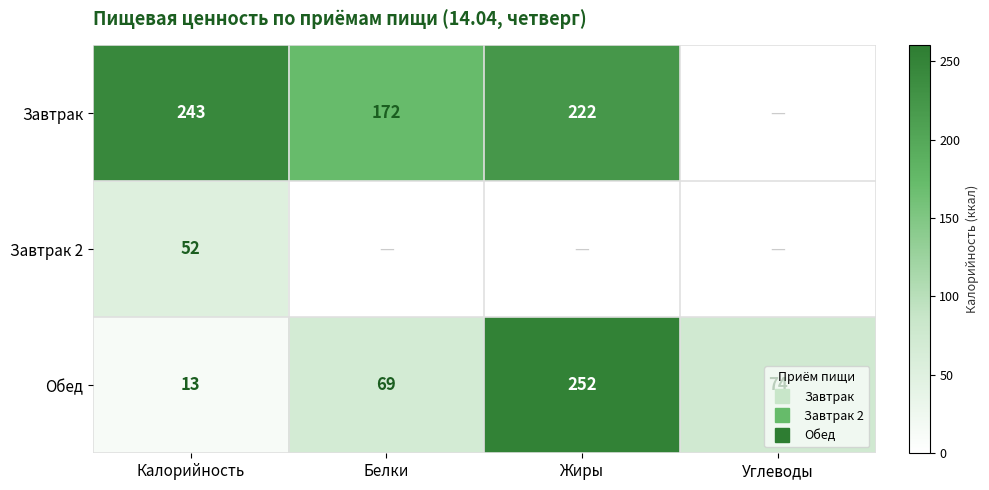

The value of Завтрак 2 at Калорийность is 25. True or false?

False